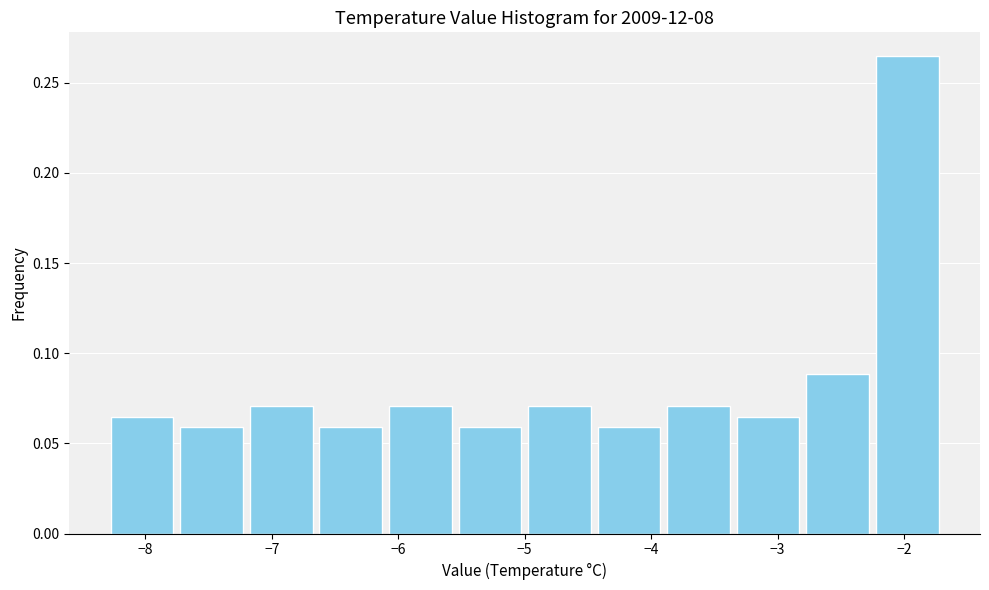

Which range on the x-axis has the tallest bar?

-2.25 to -1.70